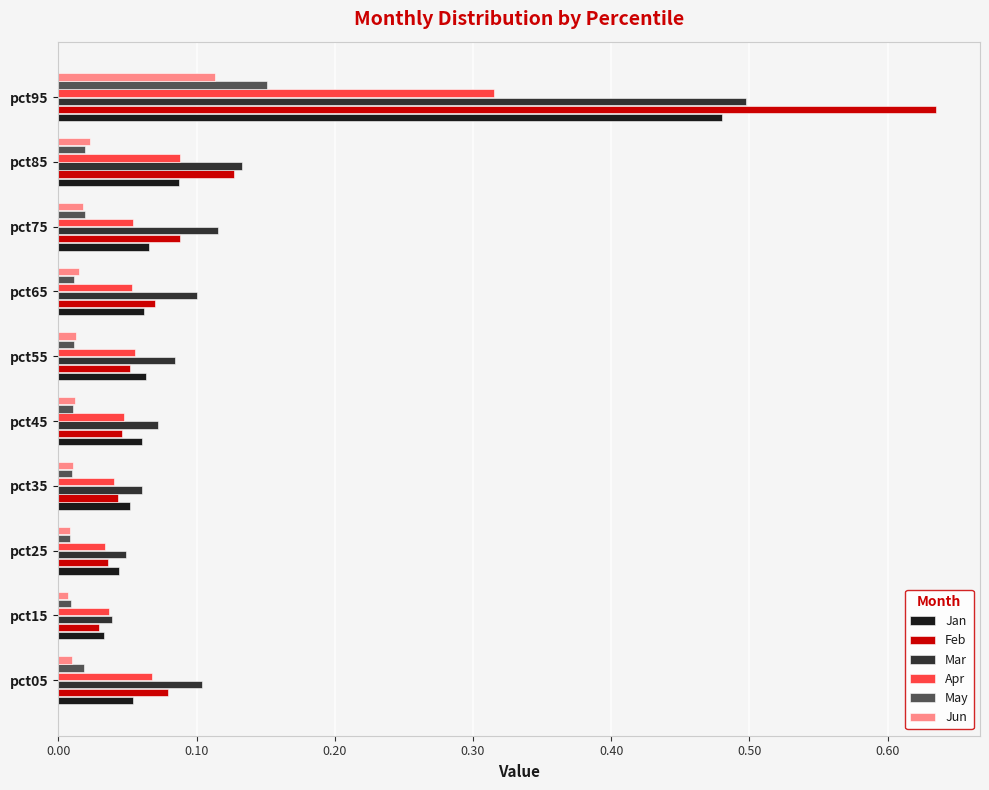

What is the sum of all Mar values?

1.3